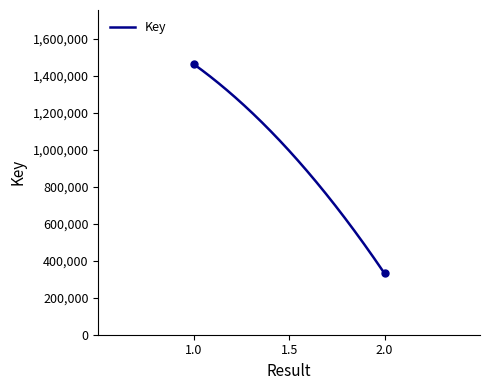

What is the difference between the maximum and minimum values?

1133082.0